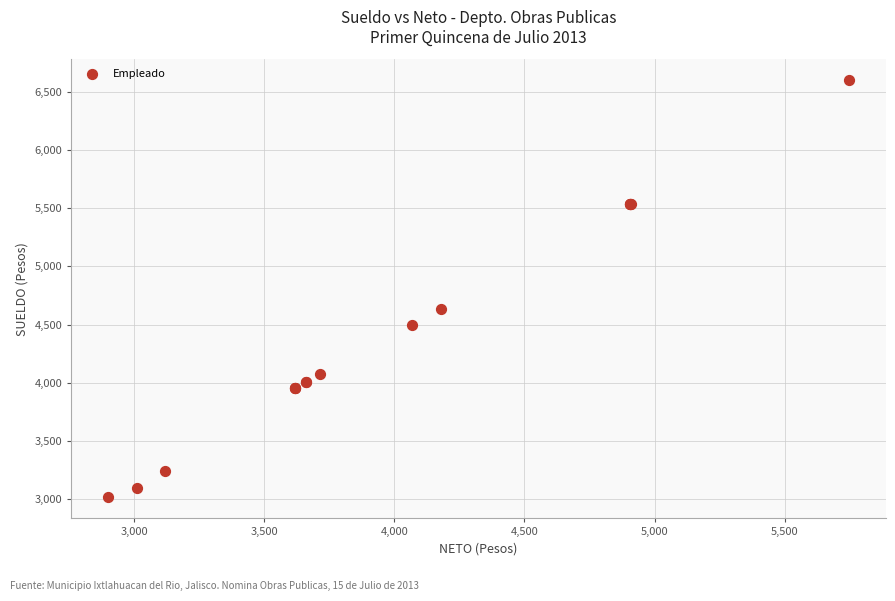

What Y value in the scatter plot is closest to 4807?

4634